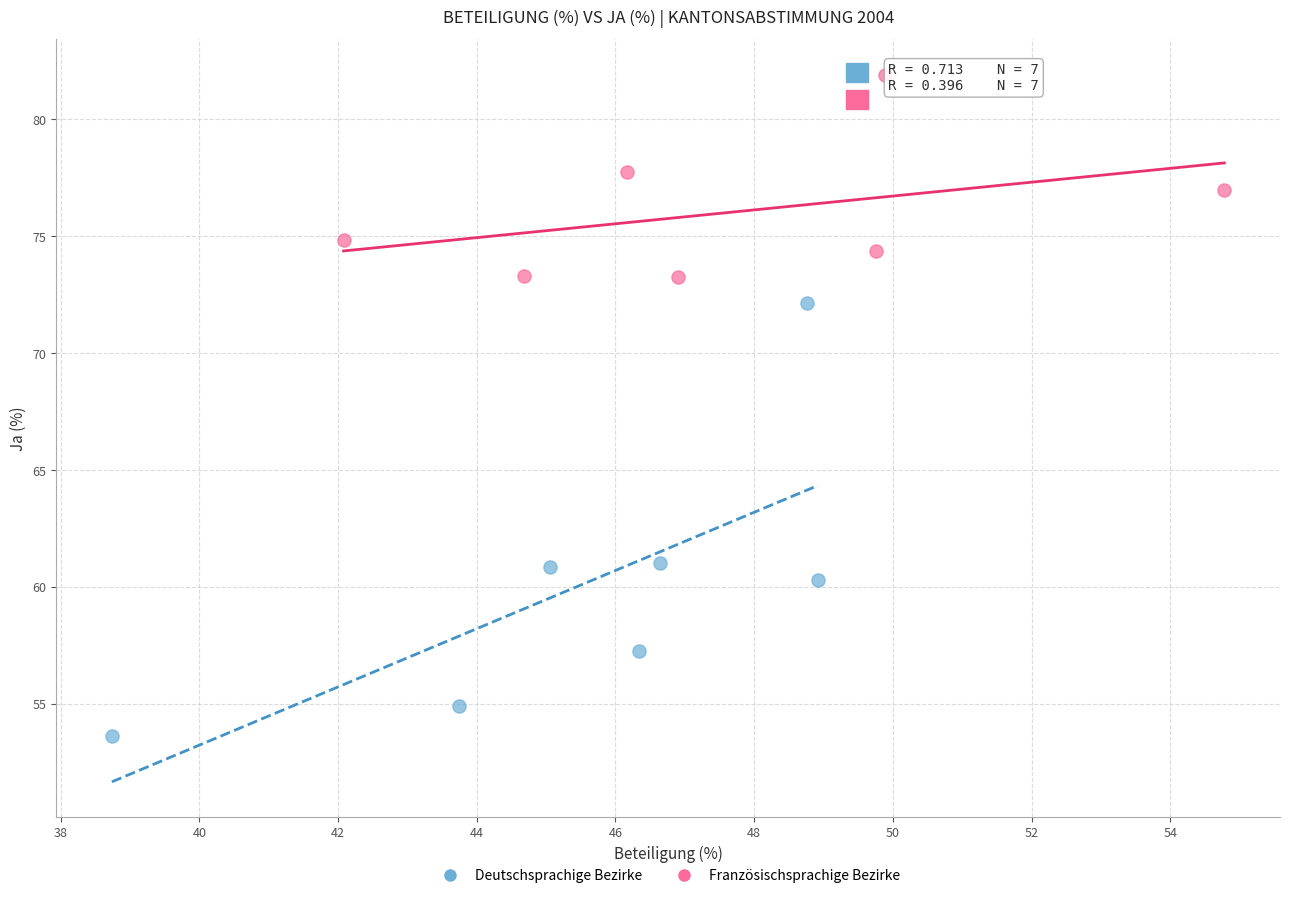

What are all the series names shown in the legend?

Deutschsprachige Bezirke, Französischsprachige Bezirke